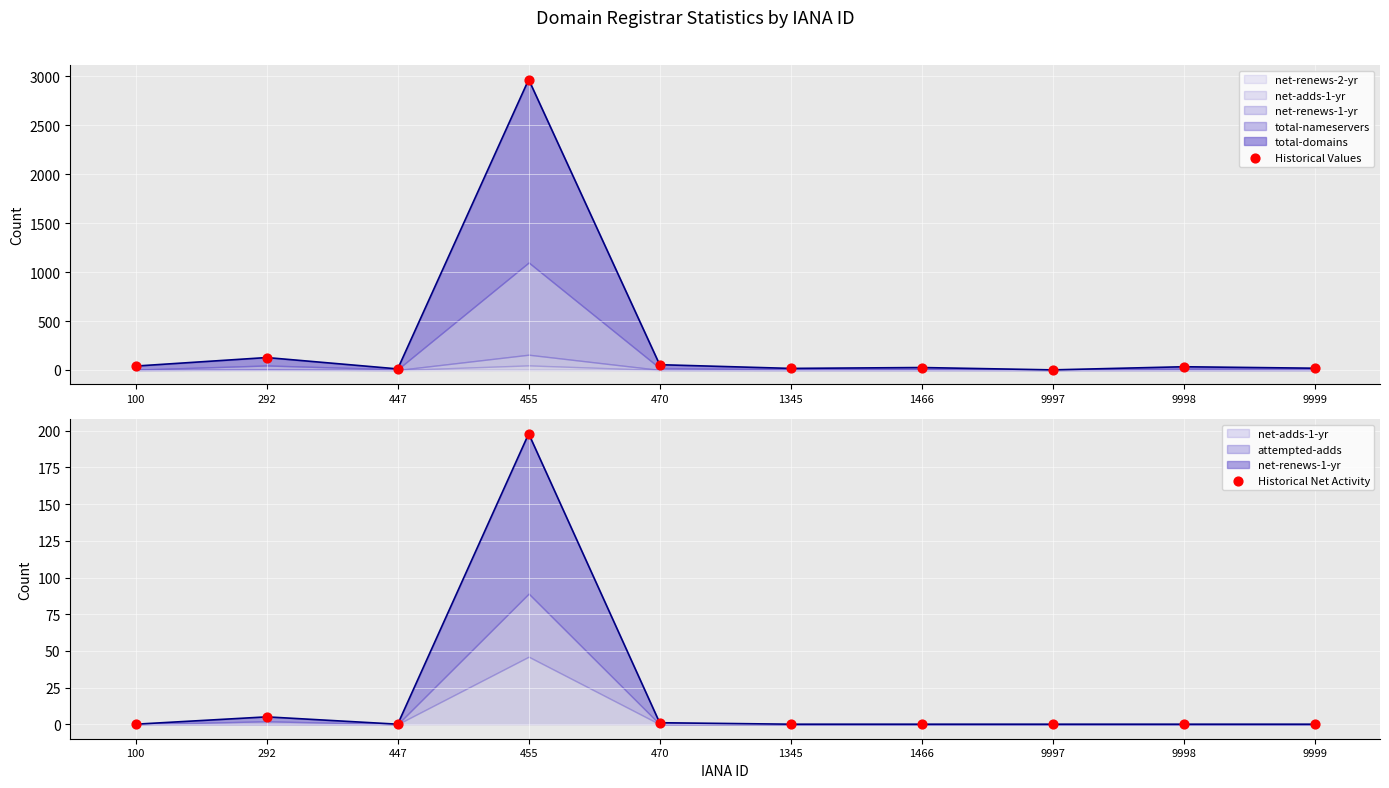

At how many categories does at least one series exceed 633?

1